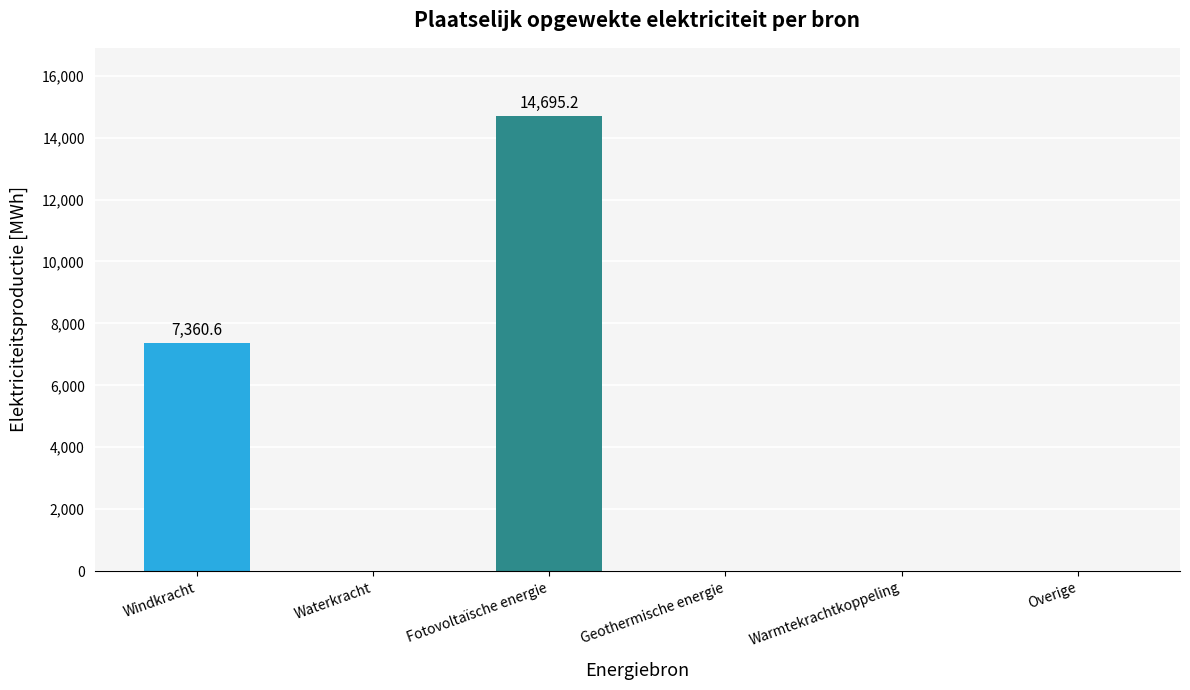

Are the bars grouped side by side (vs. stacked)?

No